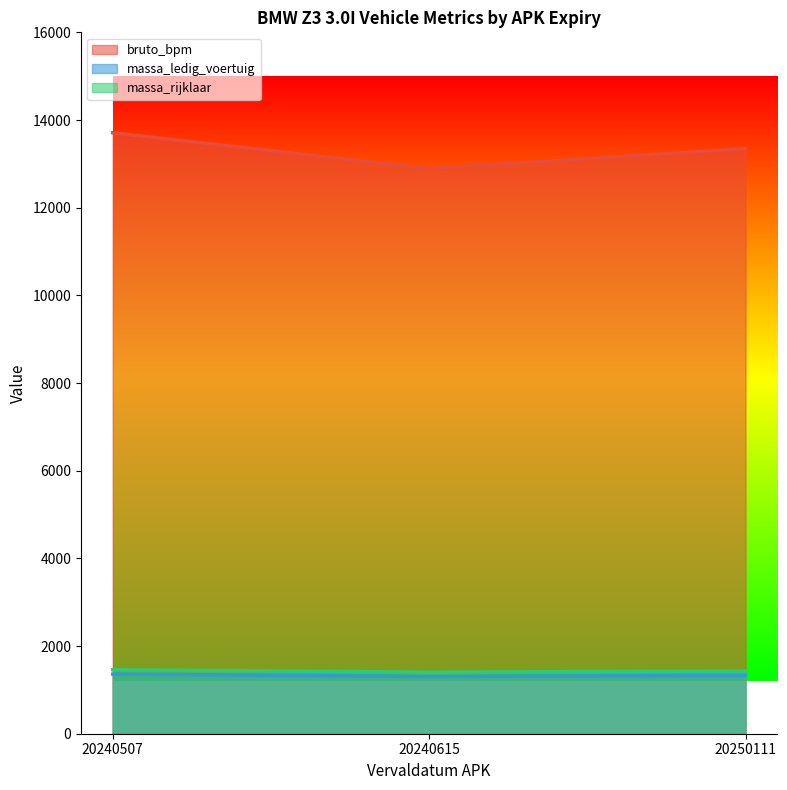

What are all the series names shown in the legend?

bruto_bpm, massa_ledig_voertuig, massa_rijklaar